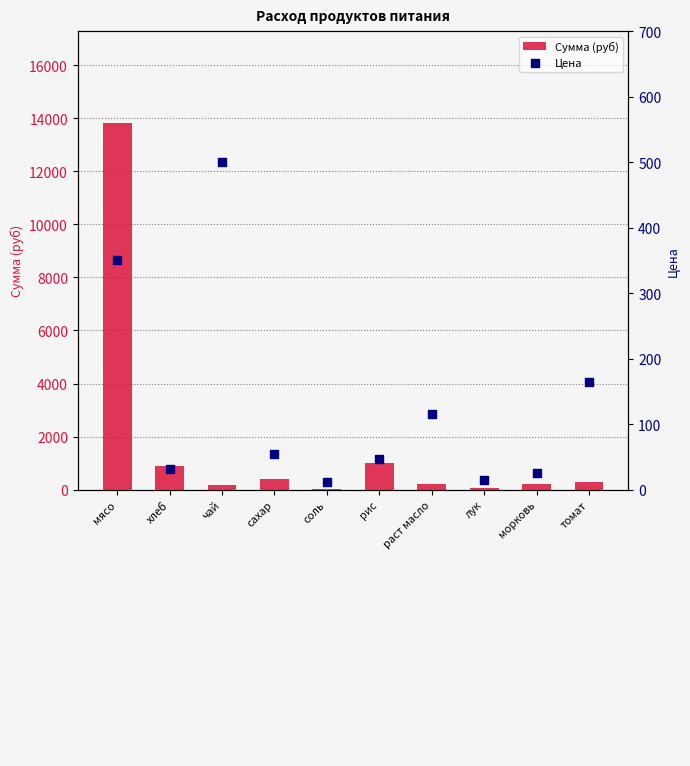

Is the value of Сумма (руб) at томат greater than the value of Цена at хлеб?

Yes